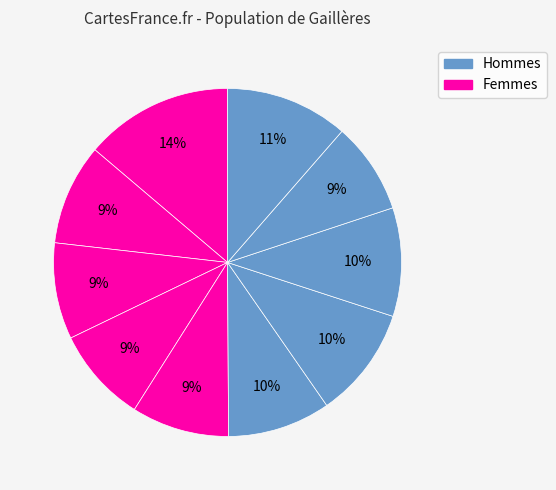

To the nearest percent, what is the average slice percentage?

10%